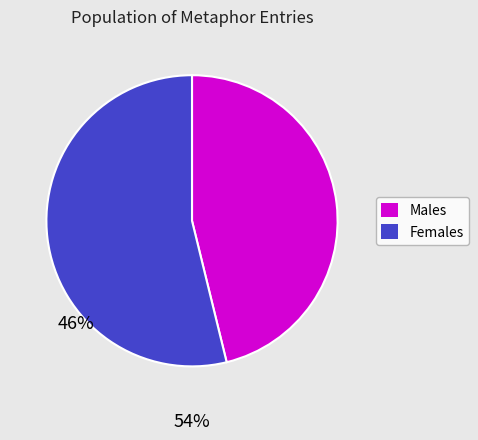

Does any single category account for the majority?

Yes